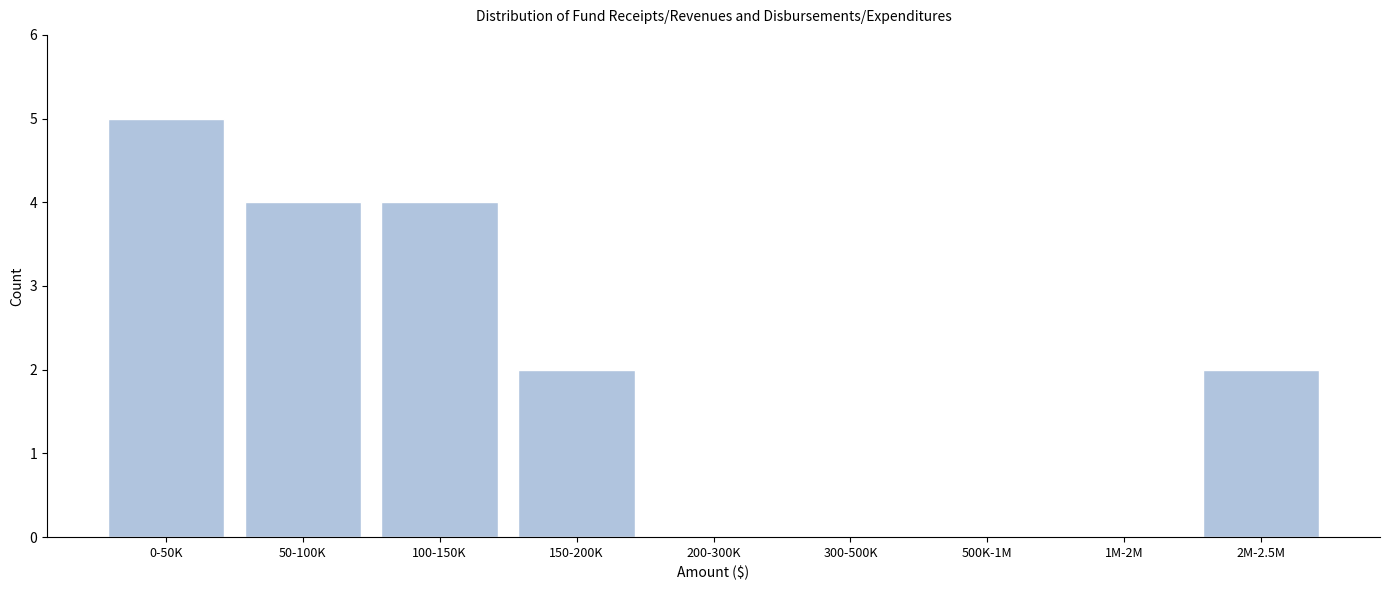

Reading left to right, extract all data points from this chart.

0-50K=5	50-100K=4	100-150K=4	150-200K=2	200-300K=0	300-500K=0	500K-1M=0	1M-2M=0	2M-2.5M=2